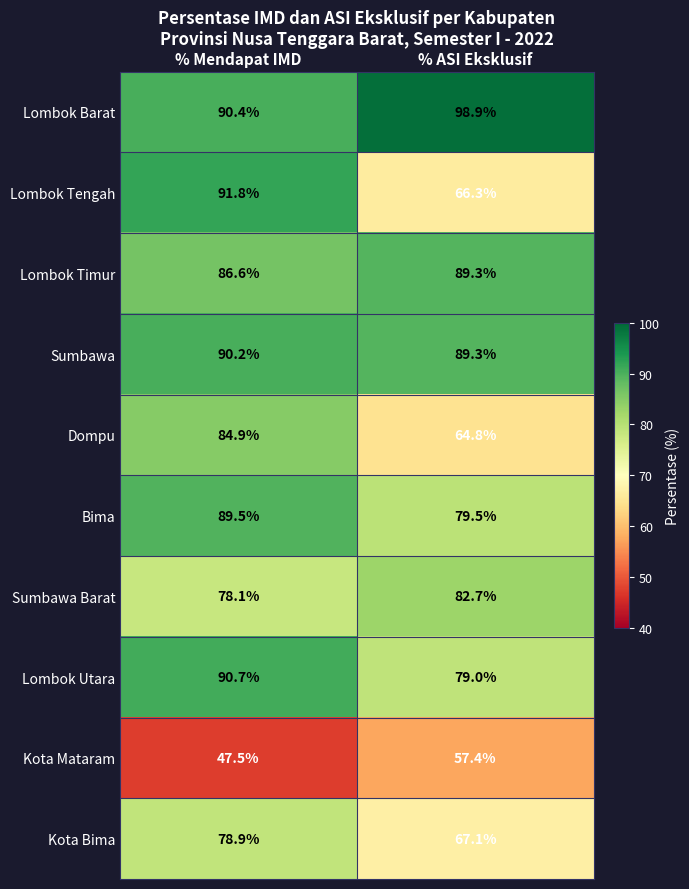

What is the sum of all Sumbawa values?

179.5